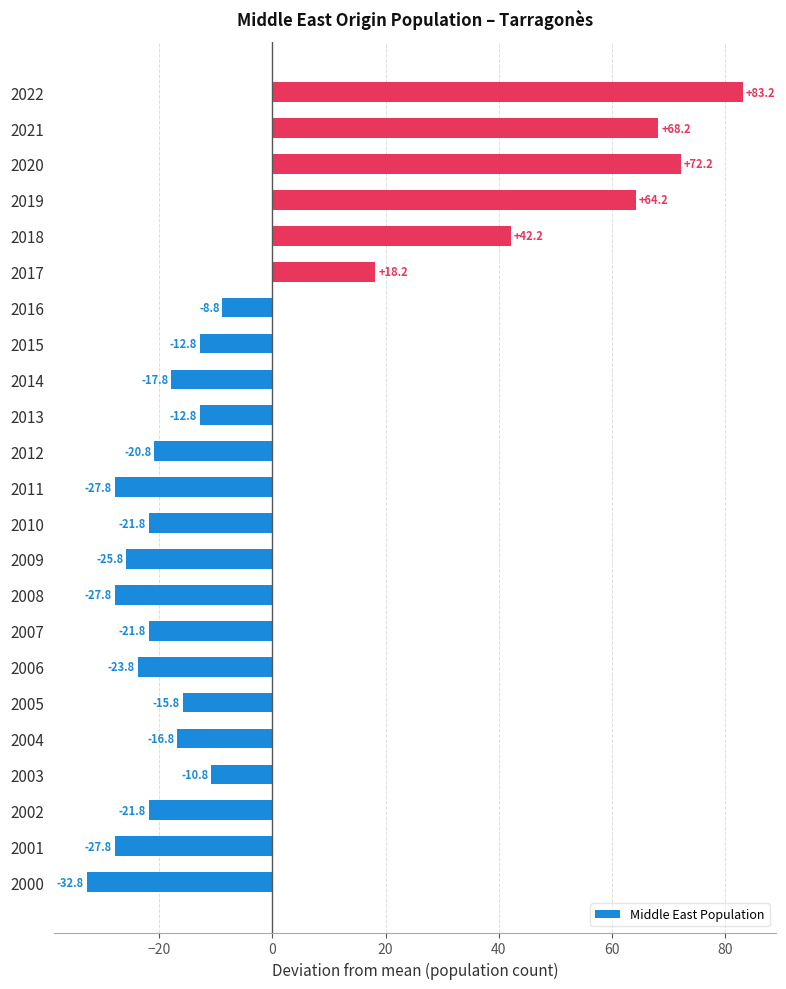

Which label corresponds to the largest value in the chart?

2022